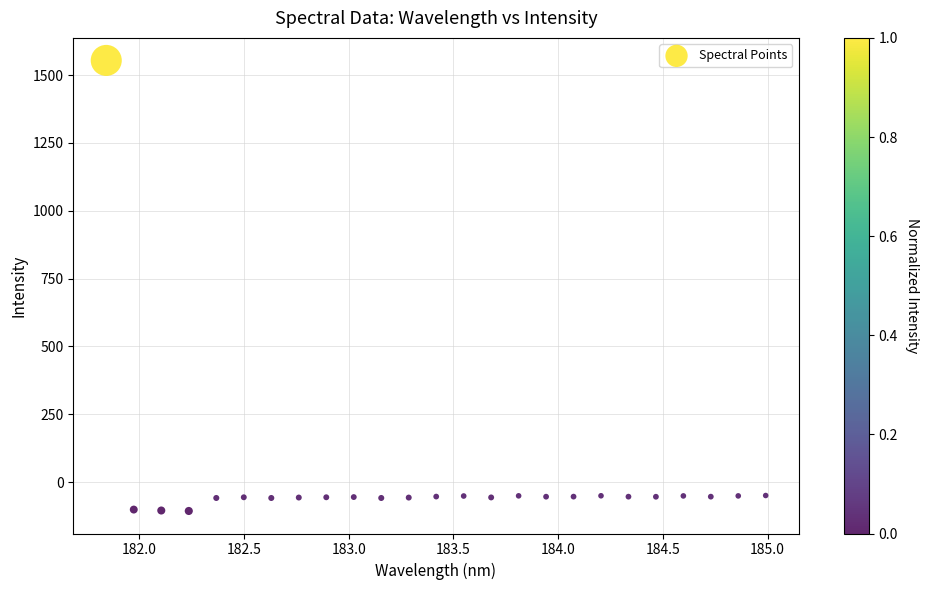

What is the range of Y values (max minus min)?

1660.5